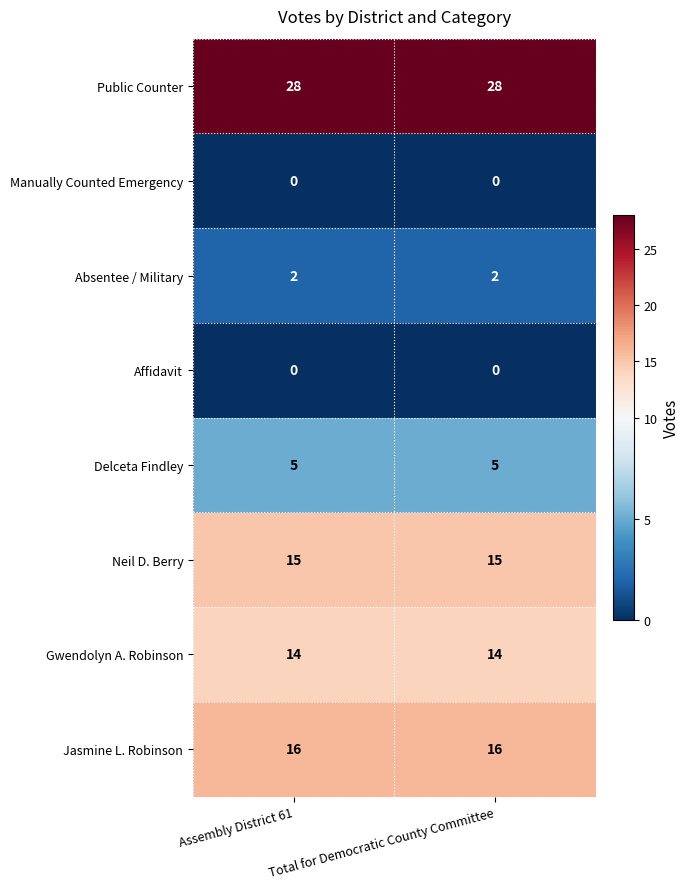

The Neil D. Berry series shows 15 at Assembly District 61. True or false?

True